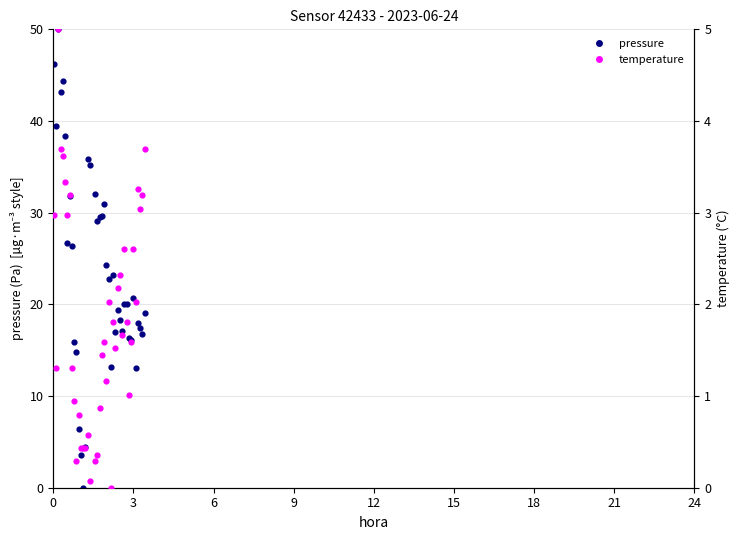

Which series has the widest spread of Y values?

pressure